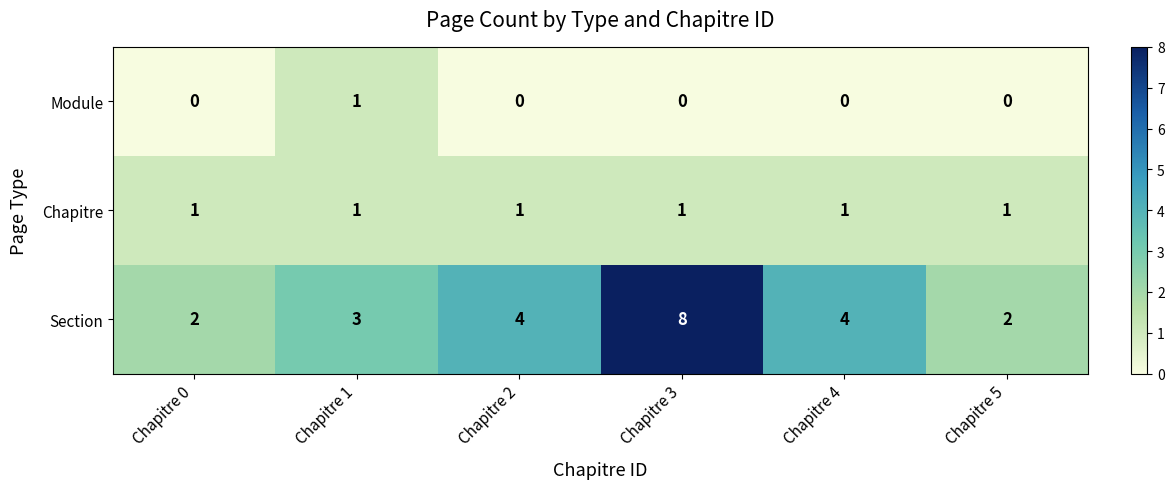

What is the sum of all Section values?

23